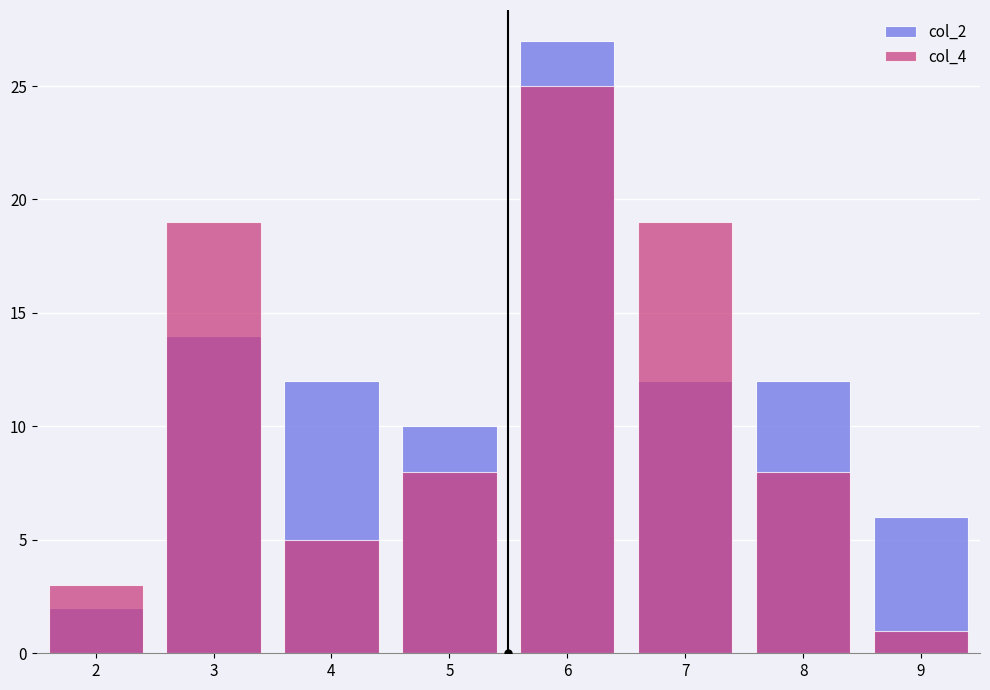

Which series has the widest spread of values?

col_2